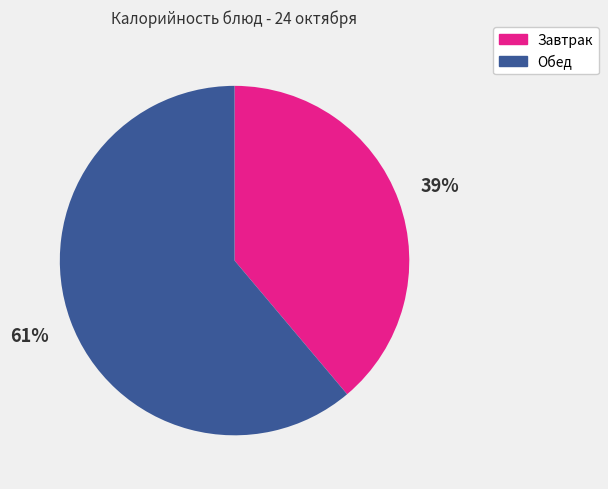

To the nearest percent, what is the difference between the largest and smallest slice percentages?

22%